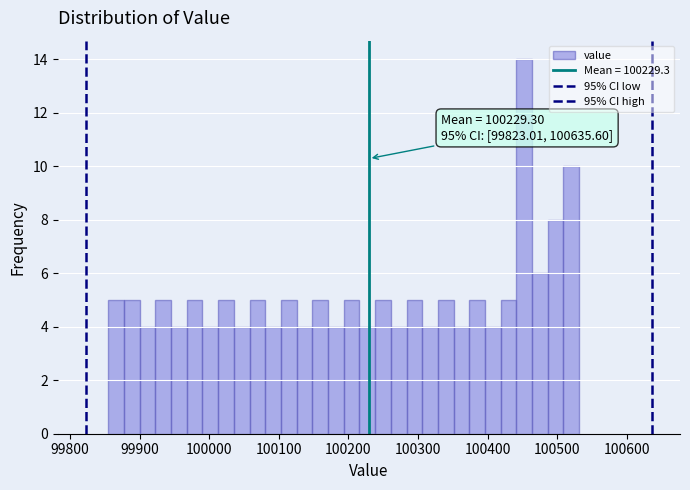

Around what value on the x-axis is the tallest bar? Give the approximate position of its centre, as read against the axis.

100450